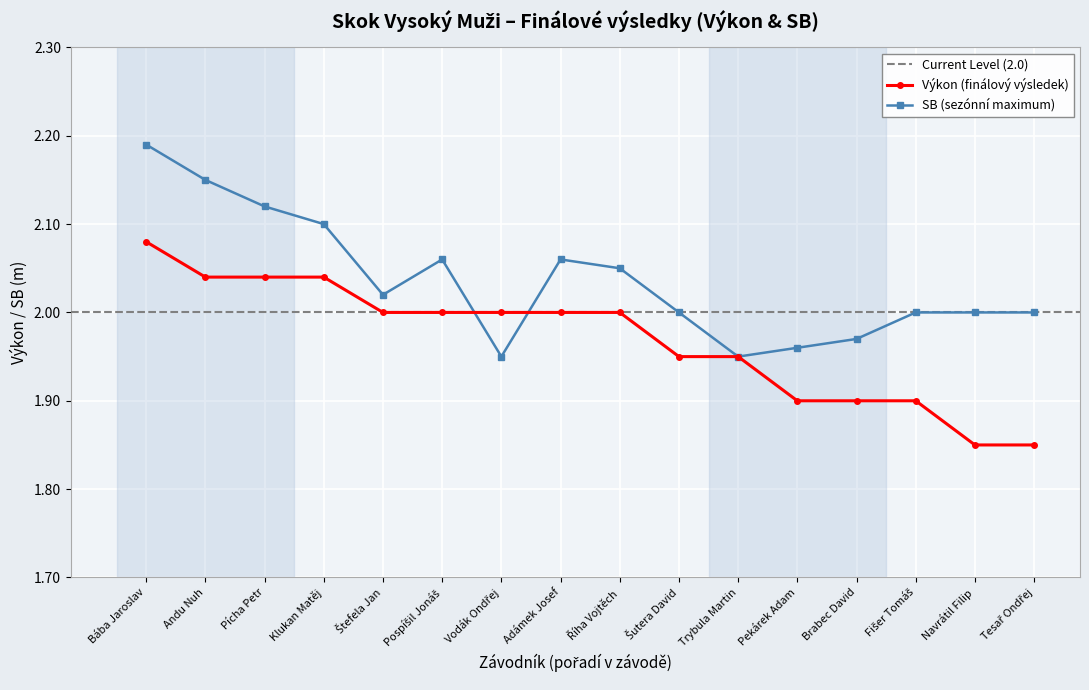

Reading left to right, extract all data points from this chart.

Výkon: 2.1	2.0	2.0	2.0	2.0	2.0	2.0	2.0	2.0	1.9	1.9	1.9	1.9	1.9	1.9	1.9
SB: 2.2	2.1	2.1	2.1	2.0	2.1	1.9	2.1	2.0	2.0	1.9	2.0	2.0	2.0	2.0	2.0